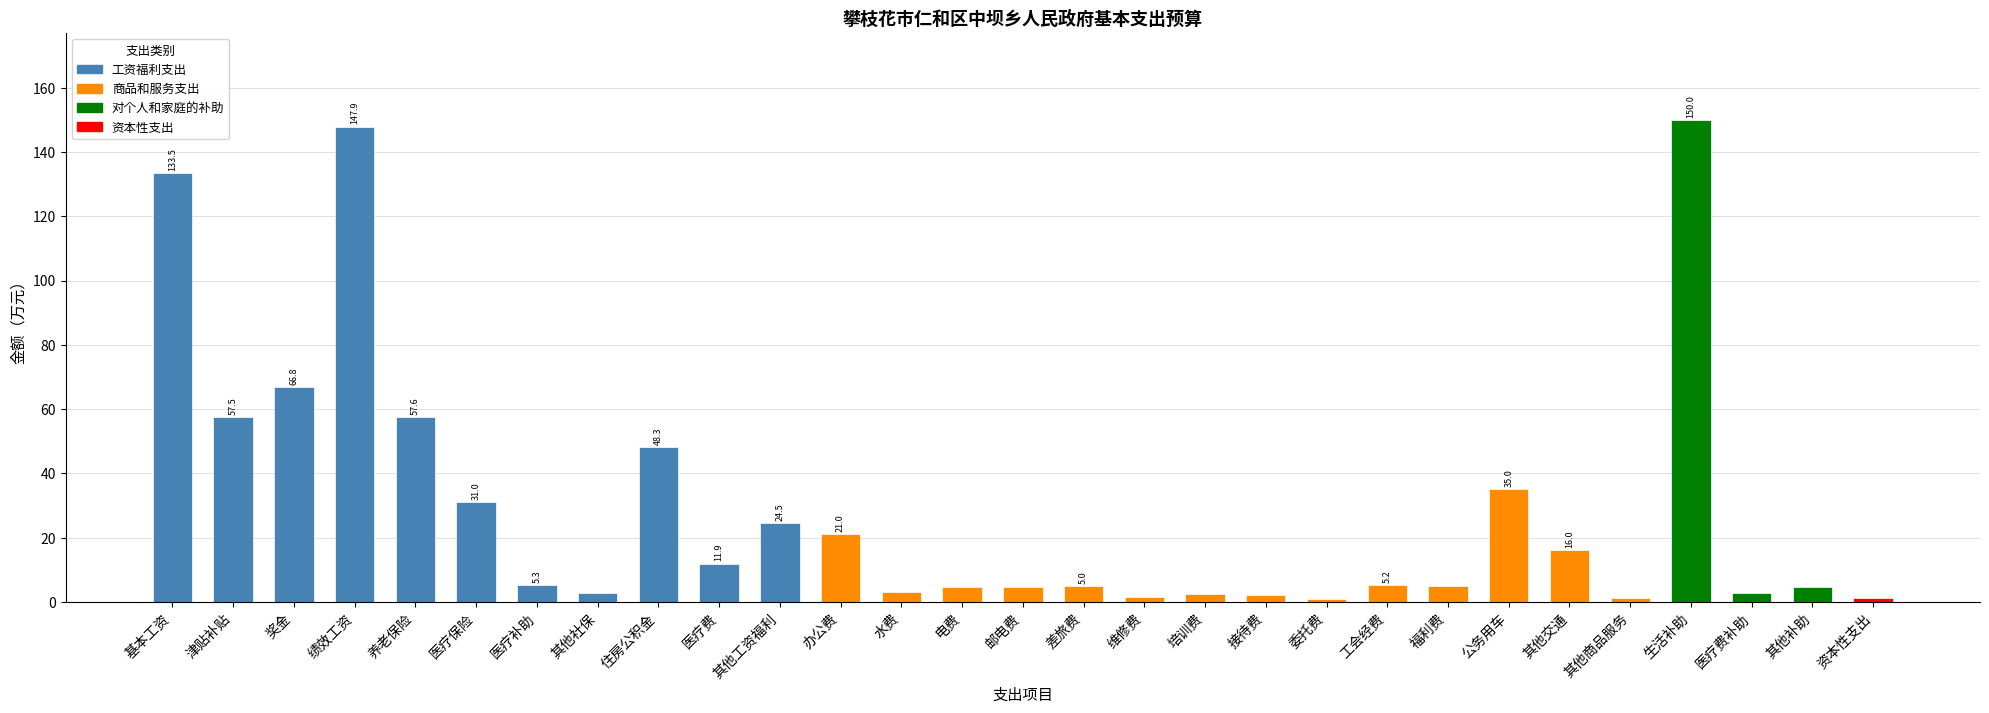

What is the change in value from 医疗补助 to 维修费?

-3.8